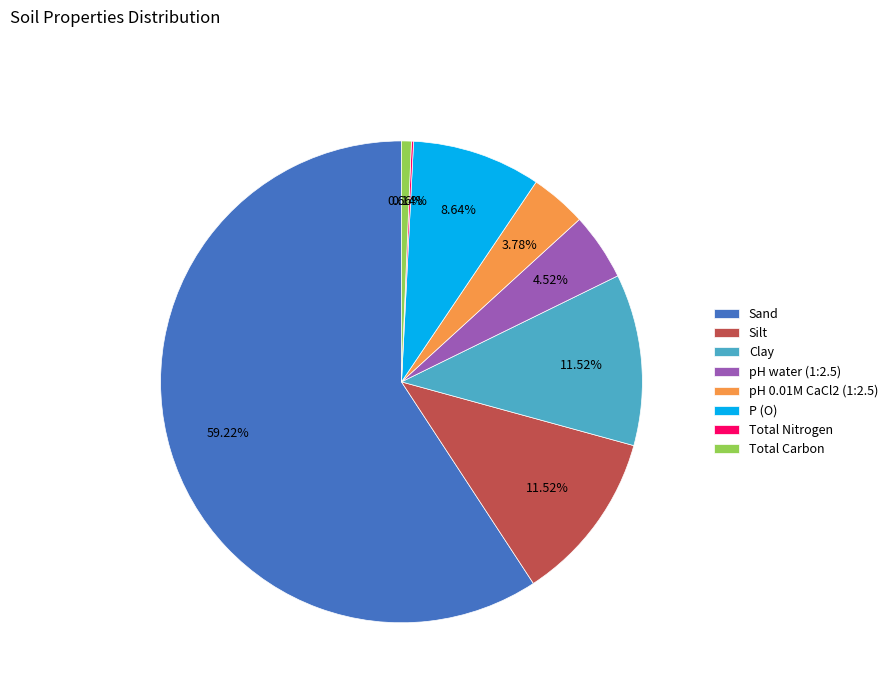

To the nearest percent, what portion does pH 0.01M CaCl2 (1:2.5) represent?

4%